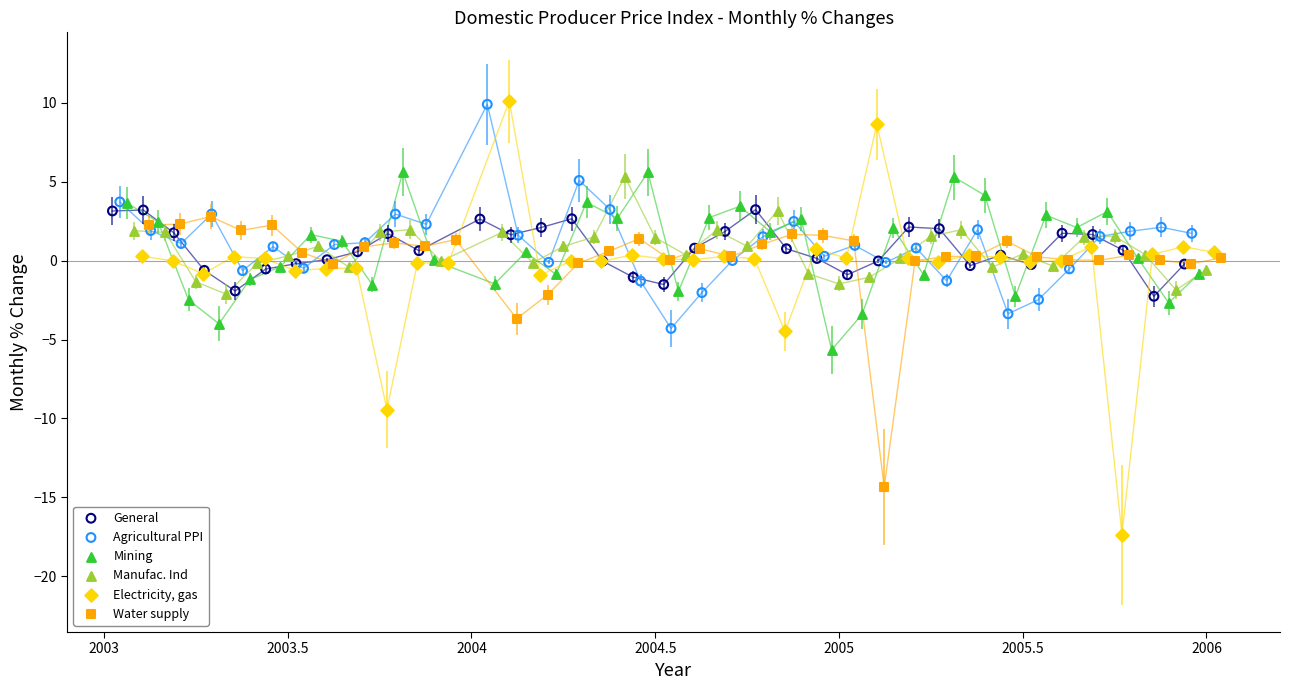

Which series has the largest Y range (max minus min)?

Electricity, gas